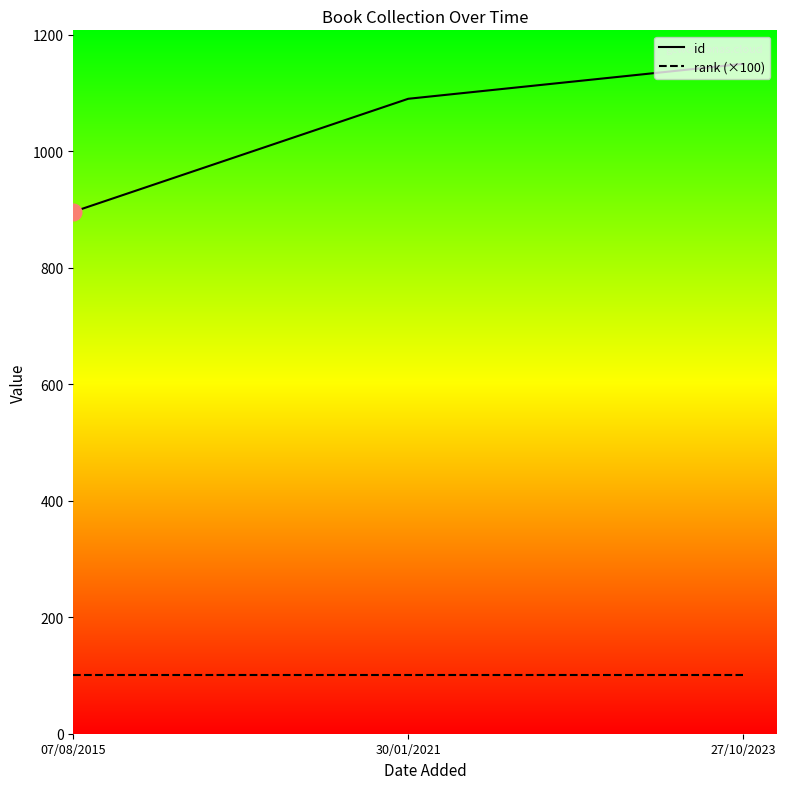

What is the sum of all rank (×100) values?

300